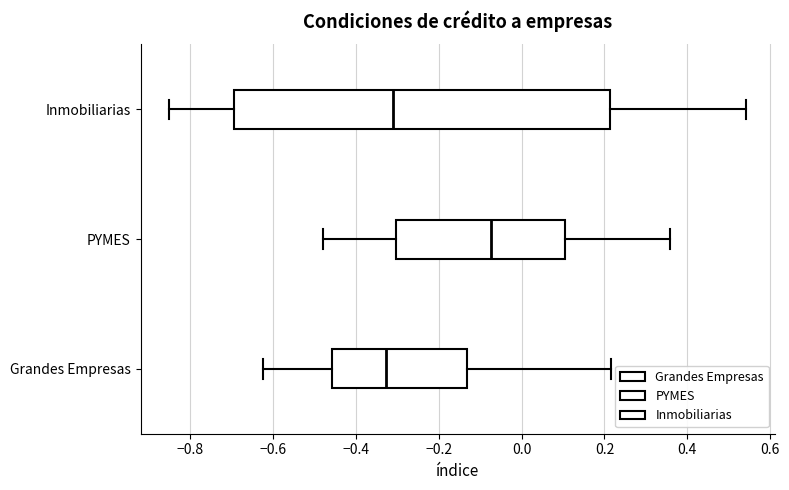

Comparing the boxes themselves (not the whiskers), which one is the widest?

Inmobiliarias